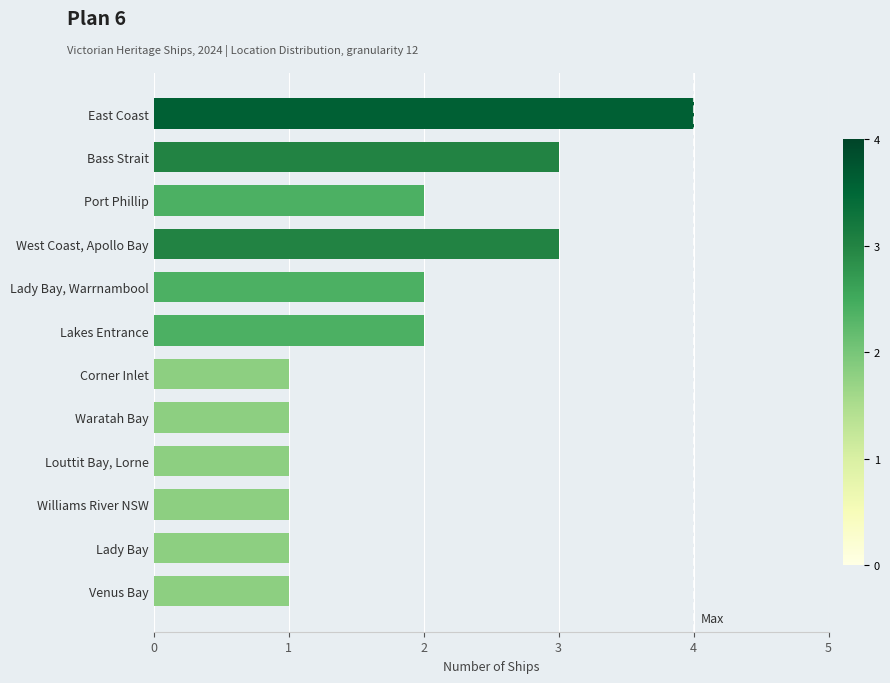

True or false: the data shows 1 at West Coast, Apollo Bay.

False